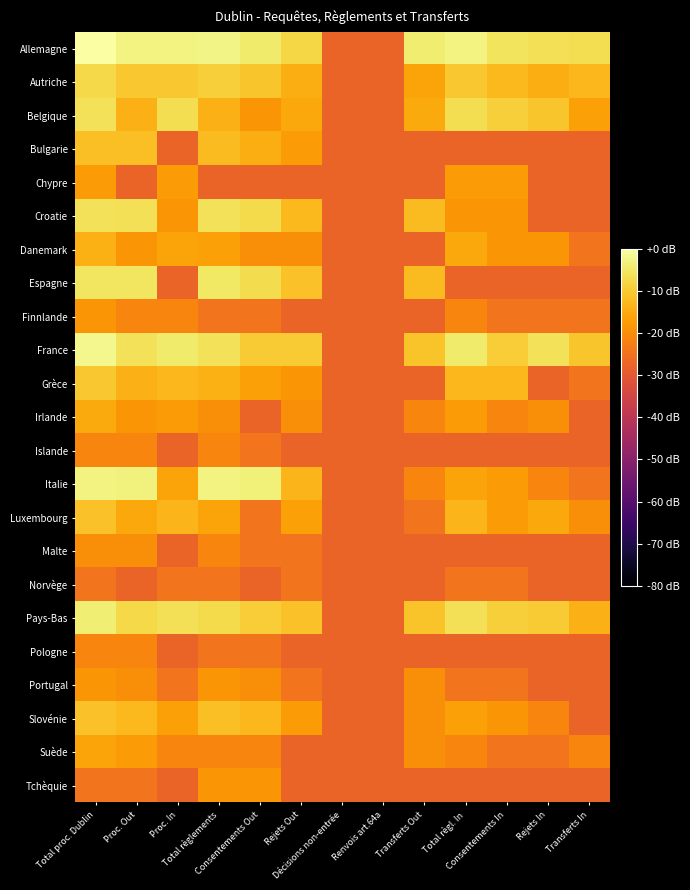

Reading right to left, what are all the values shown in this chart?

Allemagne: Transferts In=-6.8	Rejets In=-6.5	Consentements In=-5.8	Total règl. In=-3.1	Transferts Out=-4.2	Renvois art.64a=-27.6	Décisions non-entrée=-27.6	Rejets Out=-7.8	Consentements Out=-4.4	Total règlements=-2.8	Proc. In=-3.1	Proc. Out=-2.9	Total proc. Dublin=0.0
Autriche: Transferts In=-13.1	Rejets In=-14.6	Consentements In=-12.8	Total règl. In=-10.6	Transferts Out=-16.1	Renvois art.64a=-27.6	Décisions non-entrée=-27.6	Rejets Out=-14.6	Consentements Out=-10.8	Total règlements=-9.1	Proc. In=-10.6	Proc. Out=-10.6	Total proc. Dublin=-7.6
Belgique: Transferts In=-16.8	Rejets In=-10.8	Consentements In=-9.1	Total règl. In=-6.9	Transferts Out=-15.0	Renvois art.64a=-27.6	Décisions non-entrée=-27.6	Rejets Out=-15.5	Consentements Out=-18.5	Total règlements=-13.8	Proc. In=-6.9	Proc. Out=-13.8	Total proc. Dublin=-6.1
Bulgarie: Transferts In=-27.6	Rejets In=-27.6	Consentements In=-27.6	Total règl. In=-27.6	Transferts Out=-27.6	Renvois art.64a=-27.6	Décisions non-entrée=-27.6	Rejets Out=-17.6	Consentements Out=-14.6	Total règlements=-12.3	Proc. In=-27.6	Proc. Out=-11.8	Total proc. Dublin=-11.8
Chypre: Transferts In=-27.6	Rejets In=-27.6	Consentements In=-17.6	Total règl. In=-17.6	Transferts Out=-27.6	Renvois art.64a=-27.6	Décisions non-entrée=-27.6	Rejets Out=-27.6	Consentements Out=-27.6	Total règlements=-27.6	Proc. In=-17.6	Proc. Out=-27.6	Total proc. Dublin=-17.6
Croatie: Transferts In=-27.6	Rejets In=-27.6	Consentements In=-18.5	Total règl. In=-18.5	Transferts Out=-12.3	Renvois art.64a=-27.6	Décisions non-entrée=-27.6	Rejets Out=-12.8	Consentements Out=-7.3	Total règlements=-6.2	Proc. In=-18.5	Proc. Out=-6.3	Total proc. Dublin=-6.1
Danemark: Transferts In=-24.6	Rejets In=-18.5	Consentements In=-18.5	Total règl. In=-15.5	Transferts Out=-27.6	Renvois art.64a=-27.6	Décisions non-entrée=-27.6	Rejets Out=-19.8	Consentements Out=-19.8	Total règlements=-16.8	Proc. In=-16.1	Proc. Out=-18.5	Total proc. Dublin=-14.1
Espagne: Transferts In=-27.6	Rejets In=-27.6	Consentements In=-27.6	Total règl. In=-27.6	Transferts Out=-12.3	Renvois art.64a=-27.6	Décisions non-entrée=-27.6	Rejets Out=-11.3	Consentements Out=-7.2	Total règlements=-5.3	Proc. In=-27.6	Proc. Out=-5.4	Total proc. Dublin=-5.4
Finnlande: Transferts In=-24.6	Rejets In=-24.6	Consentements In=-24.6	Total règl. In=-21.6	Transferts Out=-27.6	Renvois art.64a=-27.6	Décisions non-entrée=-27.6	Rejets Out=-27.6	Consentements Out=-24.6	Total règlements=-24.6	Proc. In=-21.6	Proc. Out=-21.6	Total proc. Dublin=-18.5
France: Transferts In=-10.8	Rejets In=-6.1	Consentements In=-9.7	Total règl. In=-4.5	Transferts Out=-10.9	Renvois art.64a=-27.6	Décisions non-entrée=-27.6	Rejets Out=-9.9	Consentements Out=-9.8	Total règlements=-6.0	Proc. In=-4.5	Proc. Out=-6.1	Total proc. Dublin=-2.2
Grèce: Transferts In=-24.6	Rejets In=-27.6	Consentements In=-13.1	Total règl. In=-13.1	Transferts Out=-27.6	Renvois art.64a=-27.6	Décisions non-entrée=-27.6	Rejets Out=-18.5	Consentements Out=-16.8	Total règlements=-14.1	Proc. In=-13.1	Proc. Out=-13.8	Total proc. Dublin=-10.4
Irlande: Transferts In=-27.6	Rejets In=-19.8	Consentements In=-21.6	Total règl. In=-17.6	Transferts Out=-21.6	Renvois art.64a=-27.6	Décisions non-entrée=-27.6	Rejets Out=-19.8	Consentements Out=-27.6	Total règlements=-19.8	Proc. In=-17.6	Proc. Out=-18.5	Total proc. Dublin=-15.0
Islande: Transferts In=-27.6	Rejets In=-27.6	Consentements In=-27.6	Total règl. In=-27.6	Transferts Out=-27.6	Renvois art.64a=-27.6	Décisions non-entrée=-27.6	Rejets Out=-27.6	Consentements Out=-24.6	Total règlements=-21.6	Proc. In=-27.6	Proc. Out=-21.6	Total proc. Dublin=-21.6
Italie: Transferts In=-24.6	Rejets In=-21.6	Consentements In=-17.6	Total règl. In=-16.1	Transferts Out=-21.6	Renvois art.64a=-27.6	Décisions non-entrée=-27.6	Rejets Out=-13.4	Consentements Out=-3.6	Total règlements=-3.1	Proc. In=-16.1	Proc. Out=-3.3	Total proc. Dublin=-3.1
Luxembourg: Transferts In=-19.8	Rejets In=-15.5	Consentements In=-17.6	Total règl. In=-13.4	Transferts Out=-24.6	Renvois art.64a=-27.6	Décisions non-entrée=-27.6	Rejets Out=-16.8	Consentements Out=-24.6	Total règlements=-16.1	Proc. In=-13.4	Proc. Out=-15.5	Total proc. Dublin=-11.3
Malte: Transferts In=-27.6	Rejets In=-27.6	Consentements In=-27.6	Total règl. In=-27.6	Transferts Out=-27.6	Renvois art.64a=-27.6	Décisions non-entrée=-27.6	Rejets Out=-24.6	Consentements Out=-24.6	Total règlements=-21.6	Proc. In=-27.6	Proc. Out=-19.8	Total proc. Dublin=-19.8
Norvège: Transferts In=-27.6	Rejets In=-27.6	Consentements In=-24.6	Total règl. In=-24.6	Transferts Out=-27.6	Renvois art.64a=-27.6	Décisions non-entrée=-27.6	Rejets Out=-24.6	Consentements Out=-27.6	Total règlements=-24.6	Proc. In=-24.6	Proc. Out=-27.6	Total proc. Dublin=-24.6
Pays-Bas: Transferts In=-13.8	Rejets In=-9.8	Consentements In=-9.1	Total règl. In=-6.4	Transferts Out=-10.9	Renvois art.64a=-27.6	Décisions non-entrée=-27.6	Rejets Out=-11.3	Consentements Out=-9.7	Total règlements=-7.3	Proc. In=-6.4	Proc. Out=-7.6	Total proc. Dublin=-4.0
Pologne: Transferts In=-27.6	Rejets In=-27.6	Consentements In=-27.6	Total règl. In=-27.6	Transferts Out=-27.6	Renvois art.64a=-27.6	Décisions non-entrée=-27.6	Rejets Out=-27.6	Consentements Out=-24.6	Total règlements=-24.6	Proc. In=-27.6	Proc. Out=-21.6	Total proc. Dublin=-21.6
Portugal: Transferts In=-27.6	Rejets In=-27.6	Consentements In=-24.6	Total règl. In=-24.6	Transferts Out=-19.8	Renvois art.64a=-27.6	Décisions non-entrée=-27.6	Rejets Out=-24.6	Consentements Out=-19.8	Total règlements=-18.5	Proc. In=-24.6	Proc. Out=-19.8	Total proc. Dublin=-18.5
Slovénie: Transferts In=-27.6	Rejets In=-21.6	Consentements In=-18.5	Total règl. In=-16.8	Transferts Out=-19.8	Renvois art.64a=-27.6	Décisions non-entrée=-27.6	Rejets Out=-17.6	Consentements Out=-13.1	Total règlements=-11.8	Proc. In=-16.8	Proc. Out=-12.8	Total proc. Dublin=-11.3
Suède: Transferts In=-21.6	Rejets In=-24.6	Consentements In=-24.6	Total règl. In=-21.6	Transferts Out=-19.8	Renvois art.64a=-27.6	Décisions non-entrée=-27.6	Rejets Out=-27.6	Consentements Out=-21.6	Total règlements=-21.6	Proc. In=-21.6	Proc. Out=-17.6	Total proc. Dublin=-16.1
Tchèquie: Transferts In=-27.6	Rejets In=-27.6	Consentements In=-27.6	Total règl. In=-27.6	Transferts Out=-27.6	Renvois art.64a=-27.6	Décisions non-entrée=-27.6	Rejets Out=-27.6	Consentements Out=-18.5	Total règlements=-18.5	Proc. In=-27.6	Proc. Out=-24.6	Total proc. Dublin=-24.6